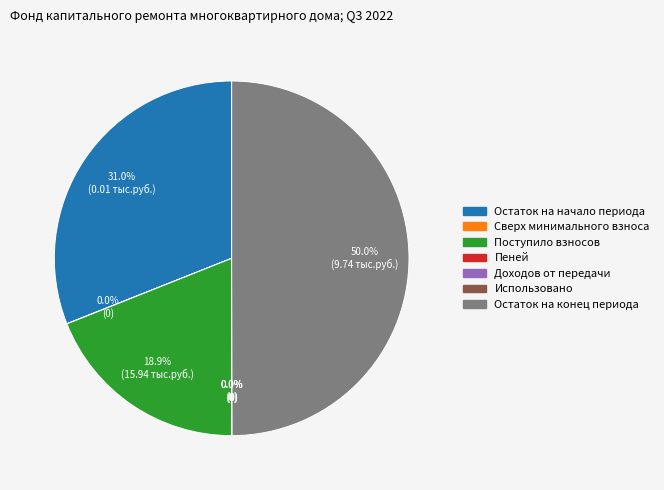

Which category has the biggest portion of the pie?

Остаток на конец периода